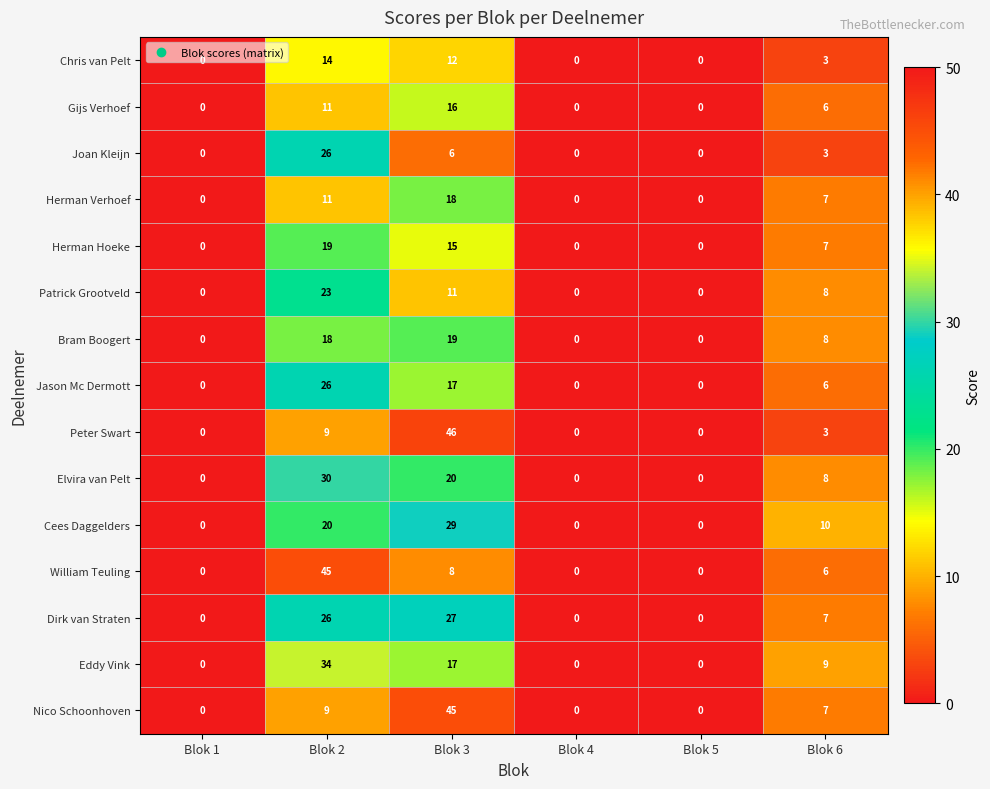

Count the number of categories in the chart.

6